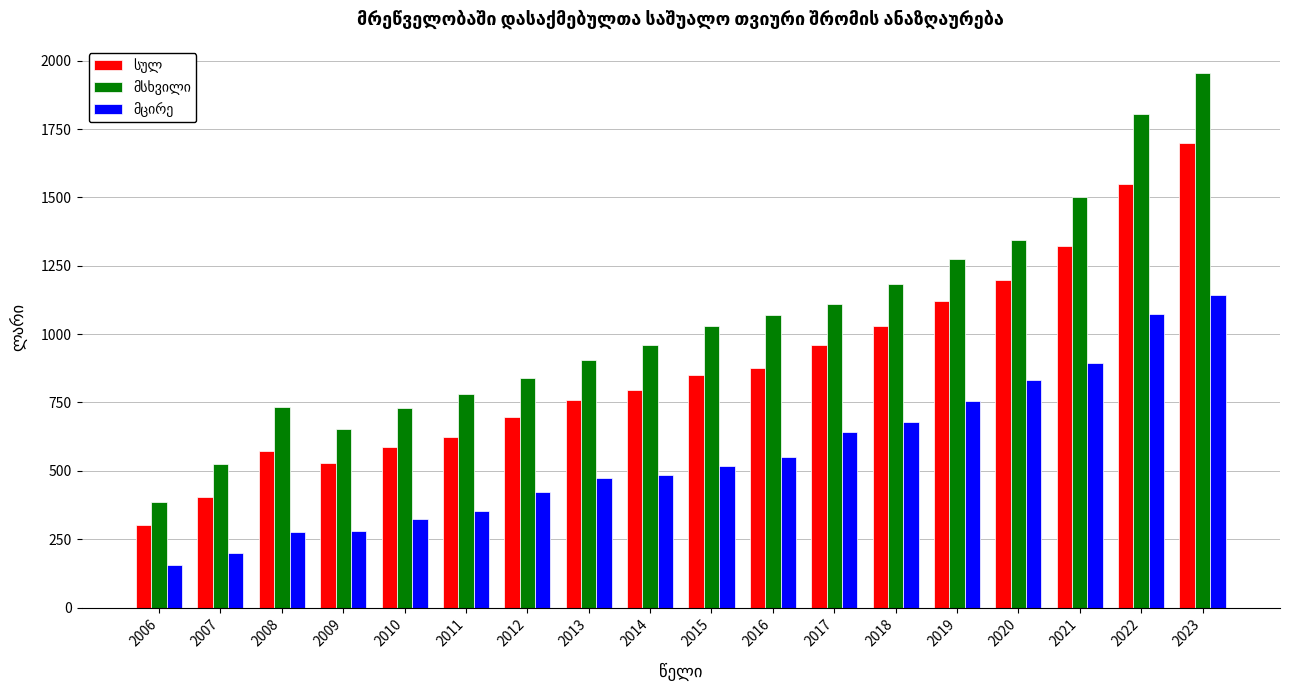

At which category is the sum across all series the highest?

2023